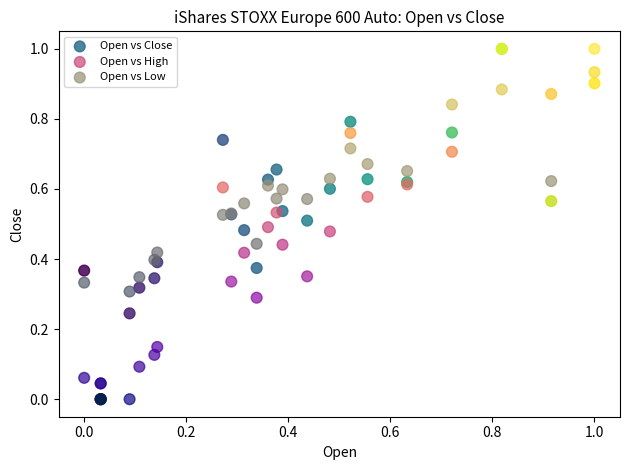

What are all the series names shown in the legend?

Open vs Close, Open vs High, Open vs Low